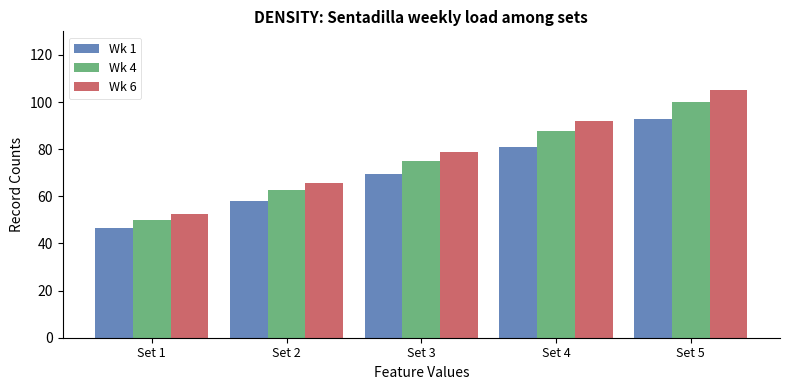

Where is Wk 6 nearest to the value 78?

Set 3